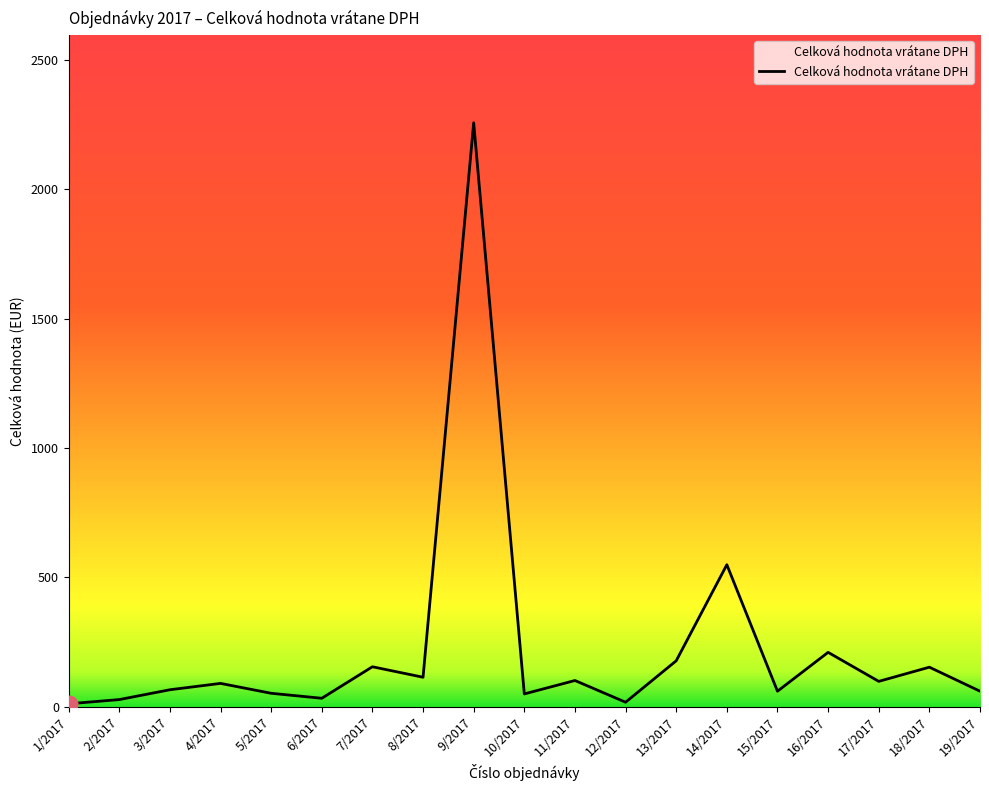

What is the greatest value displayed?

2256.8